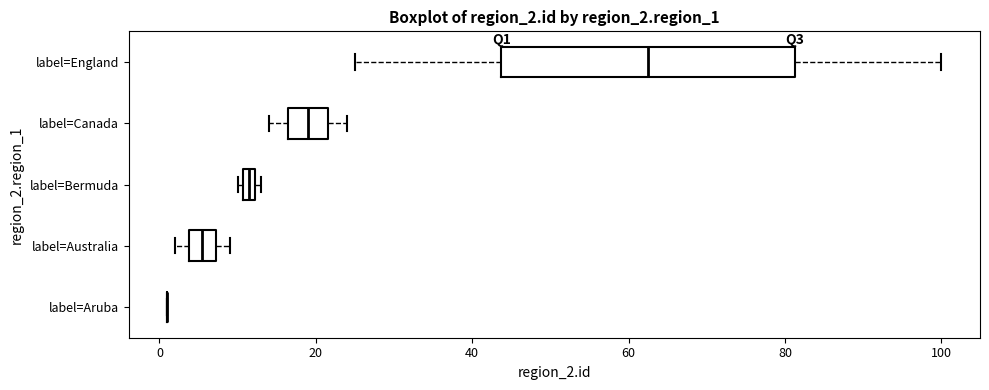

Comparing the boxes themselves (not the whiskers), which one is the widest?

label=England